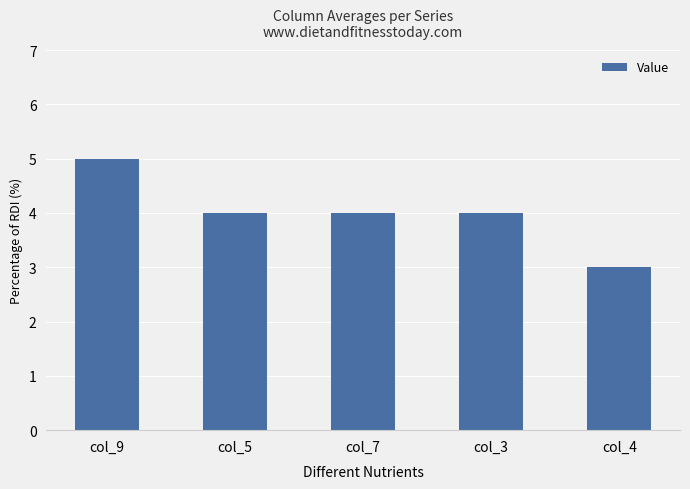

Reading left to right, transcribe all the data shown in this chart.

5	4	4	4	3